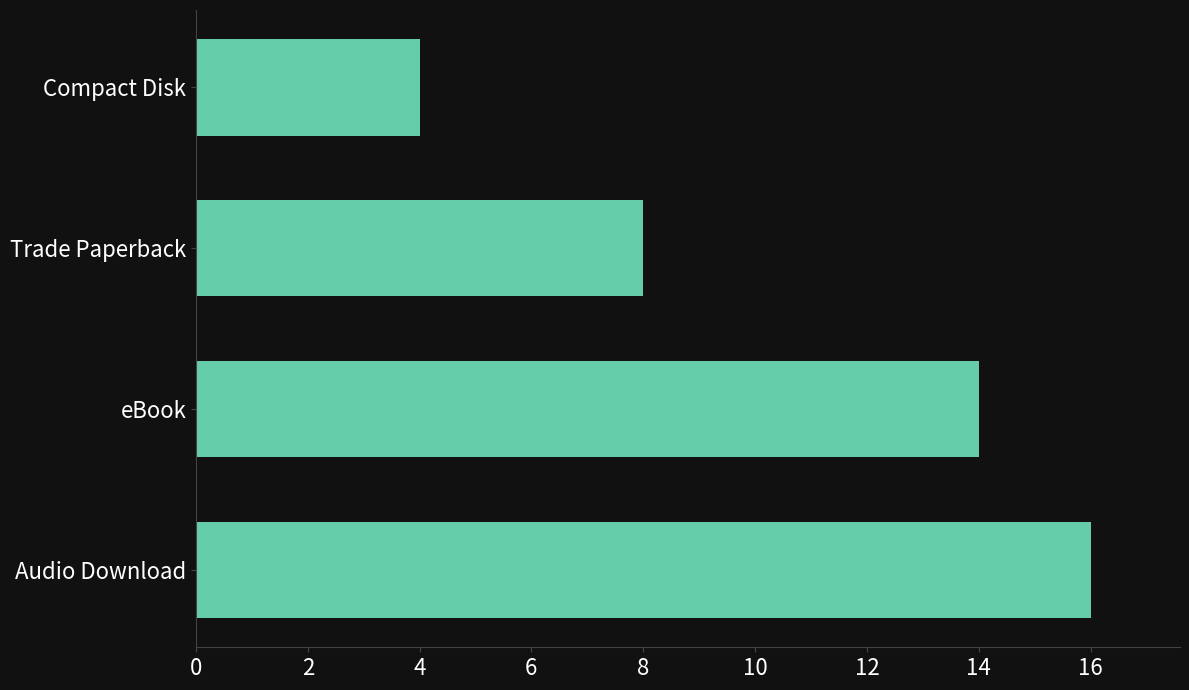

What is the change in value from Audio Download to Trade Paperback?

-8